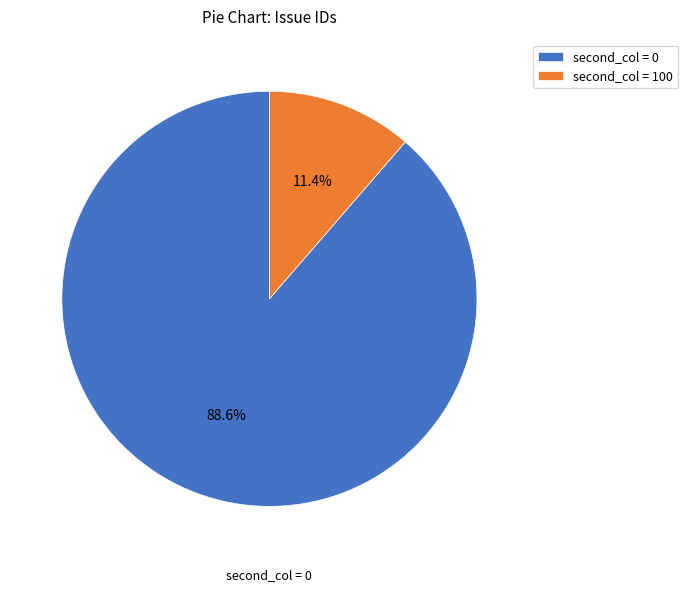

To the nearest percent, what is the difference between the largest and smallest slice percentages?

77%